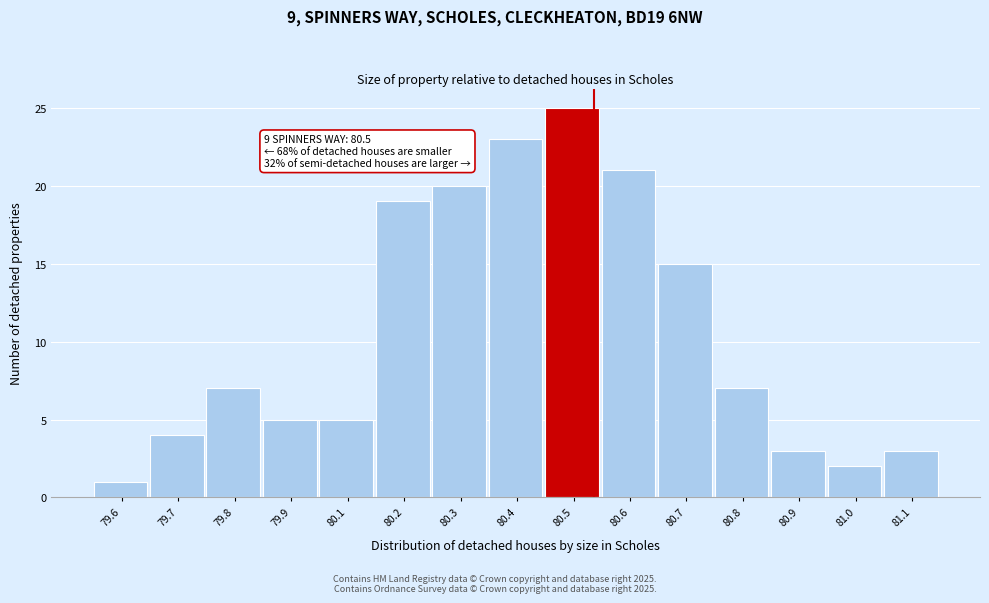

Reading left to right, list all the values displayed in this chart.

1	4	7	5	5	19	20	23	25	21	15	7	3	2	3